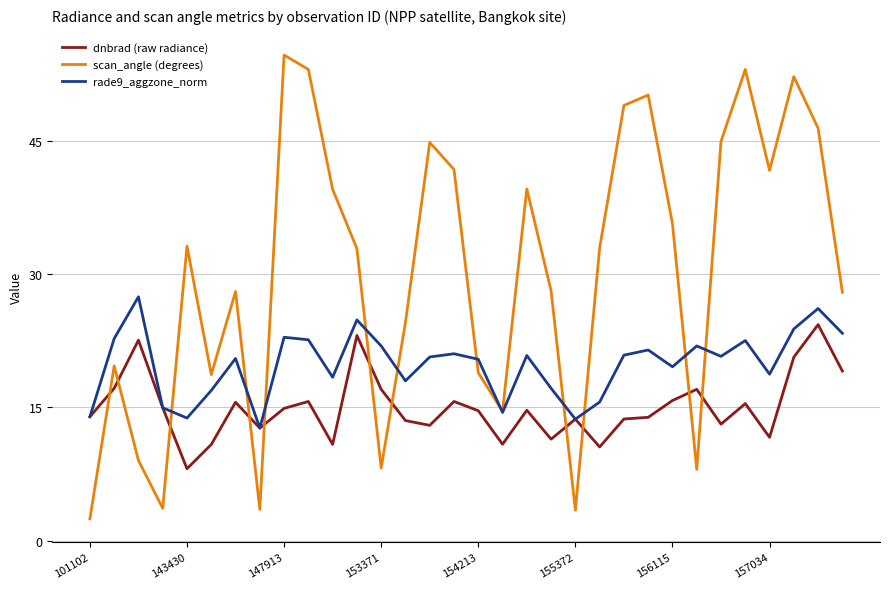

What is the highest value of the dnbrad (raw radiance) series?

24.3